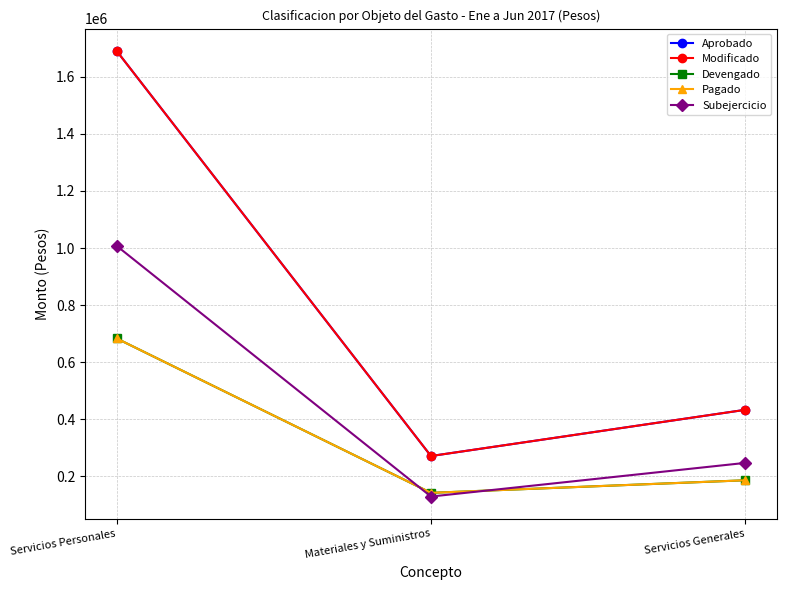

What is the label of the 2nd point from the right?

Materiales y Suministros